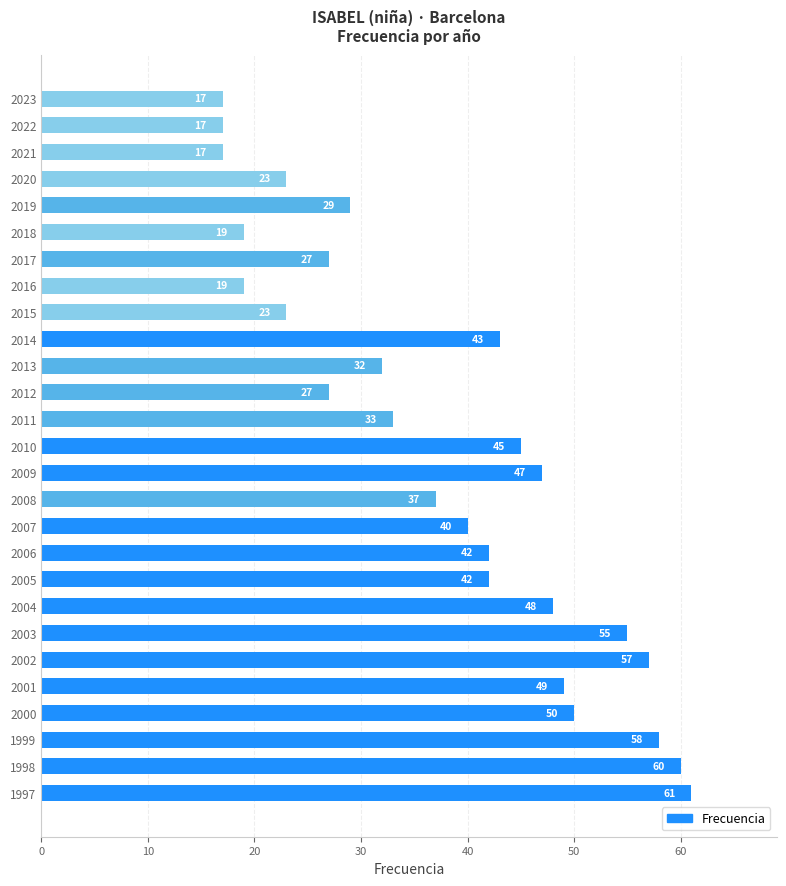

Are the bars horizontal?

Yes